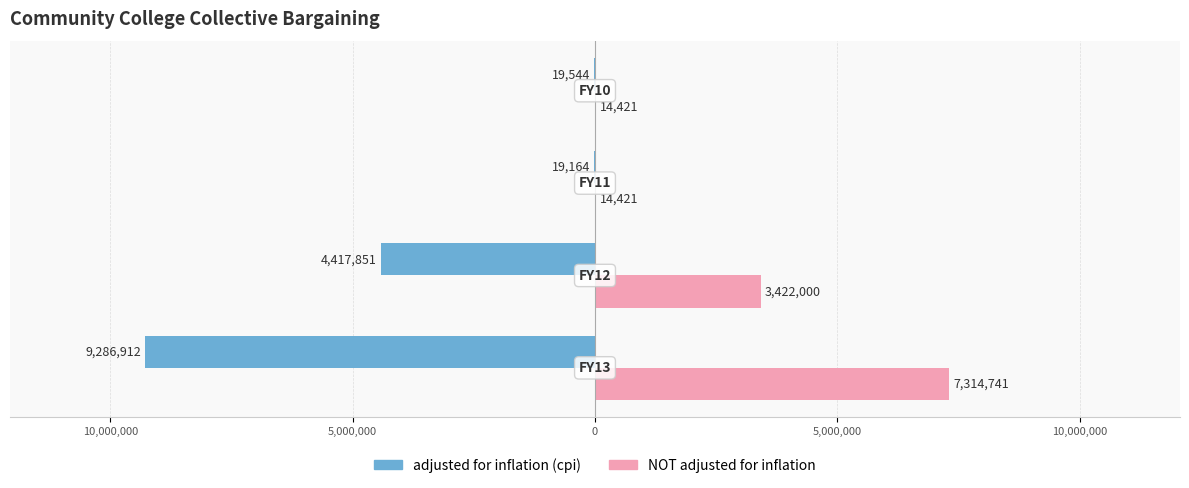

What are all the series names shown in the legend?

adjusted for inflation (cpi), NOT adjusted for inflation